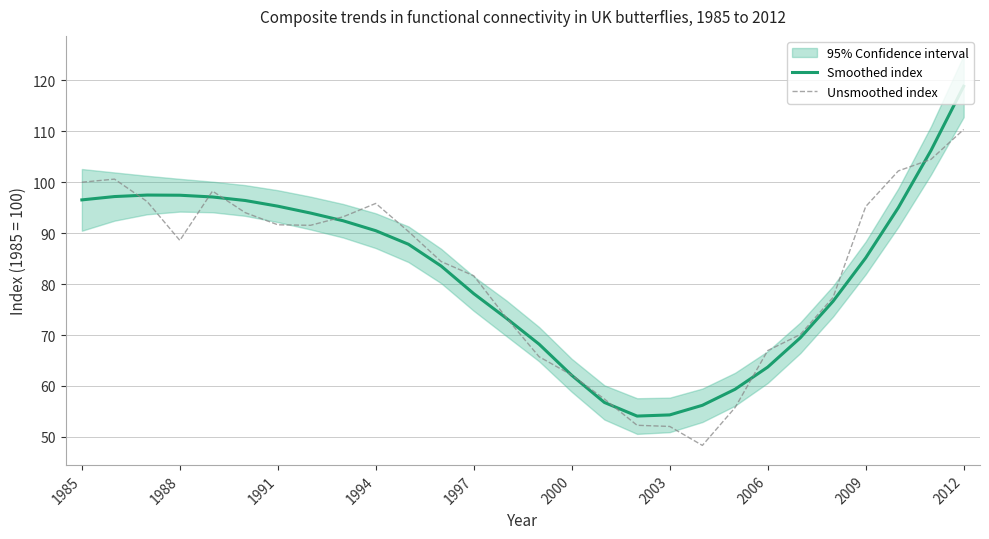

True or false: Smoothed index has a value of 95.3 at 1991.

True